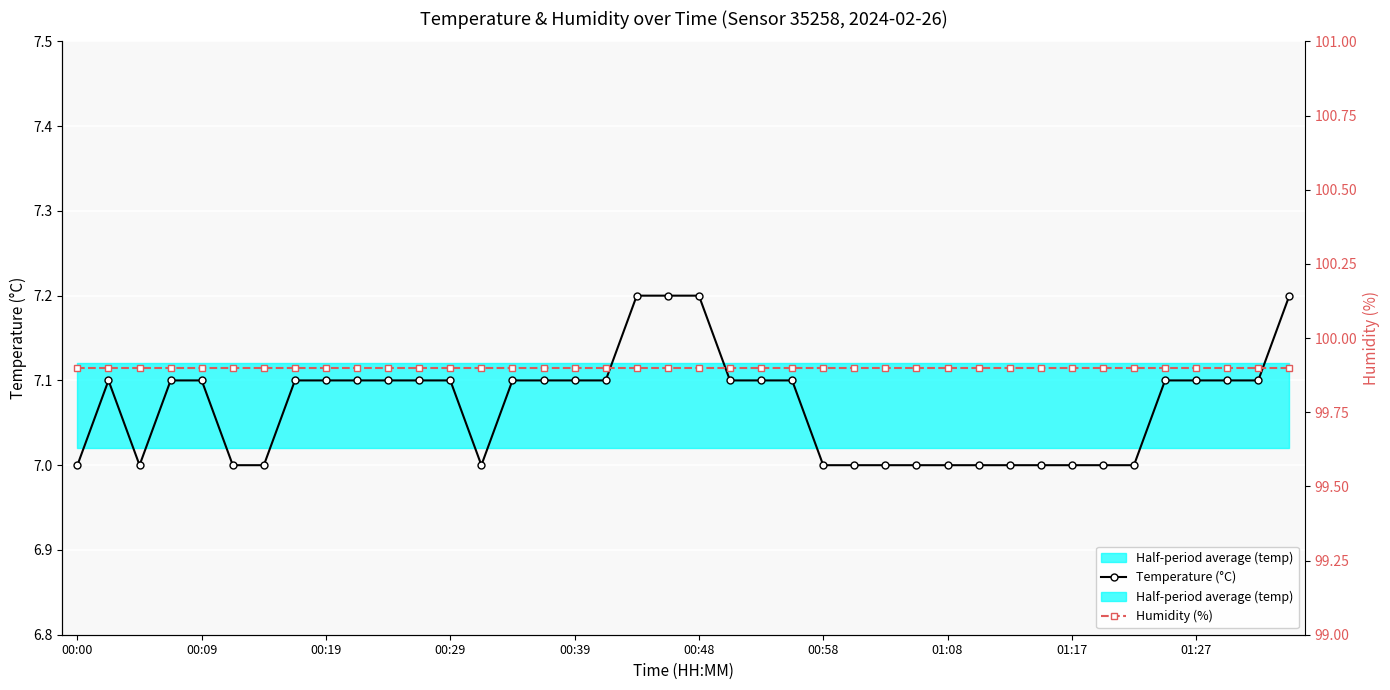

What is the sum of the Humidity (%) values at 00:29 and 30?

199.8